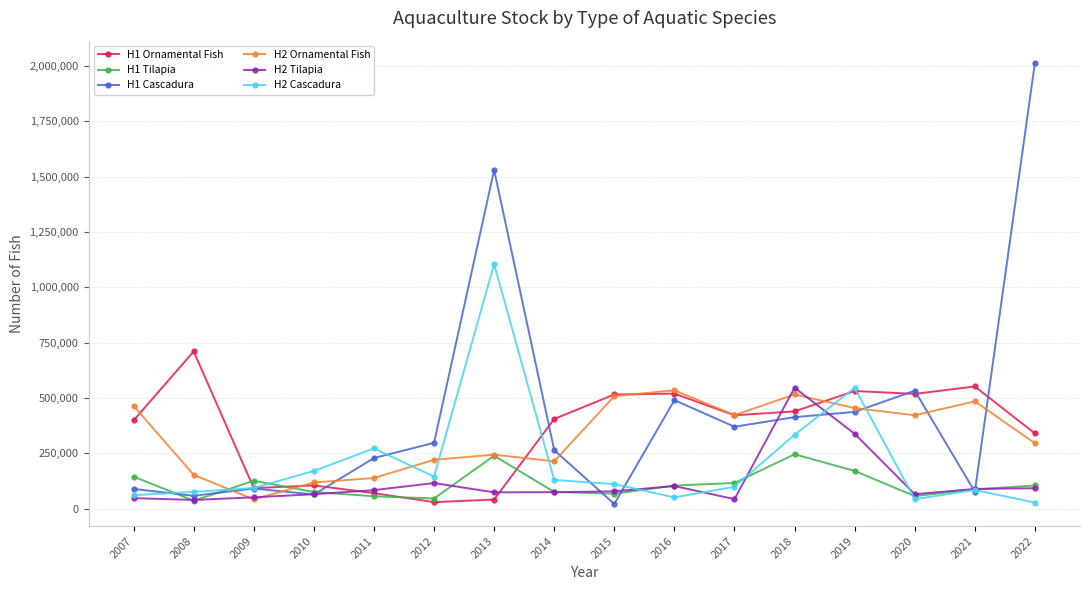

What is the greatest value displayed?

2015458